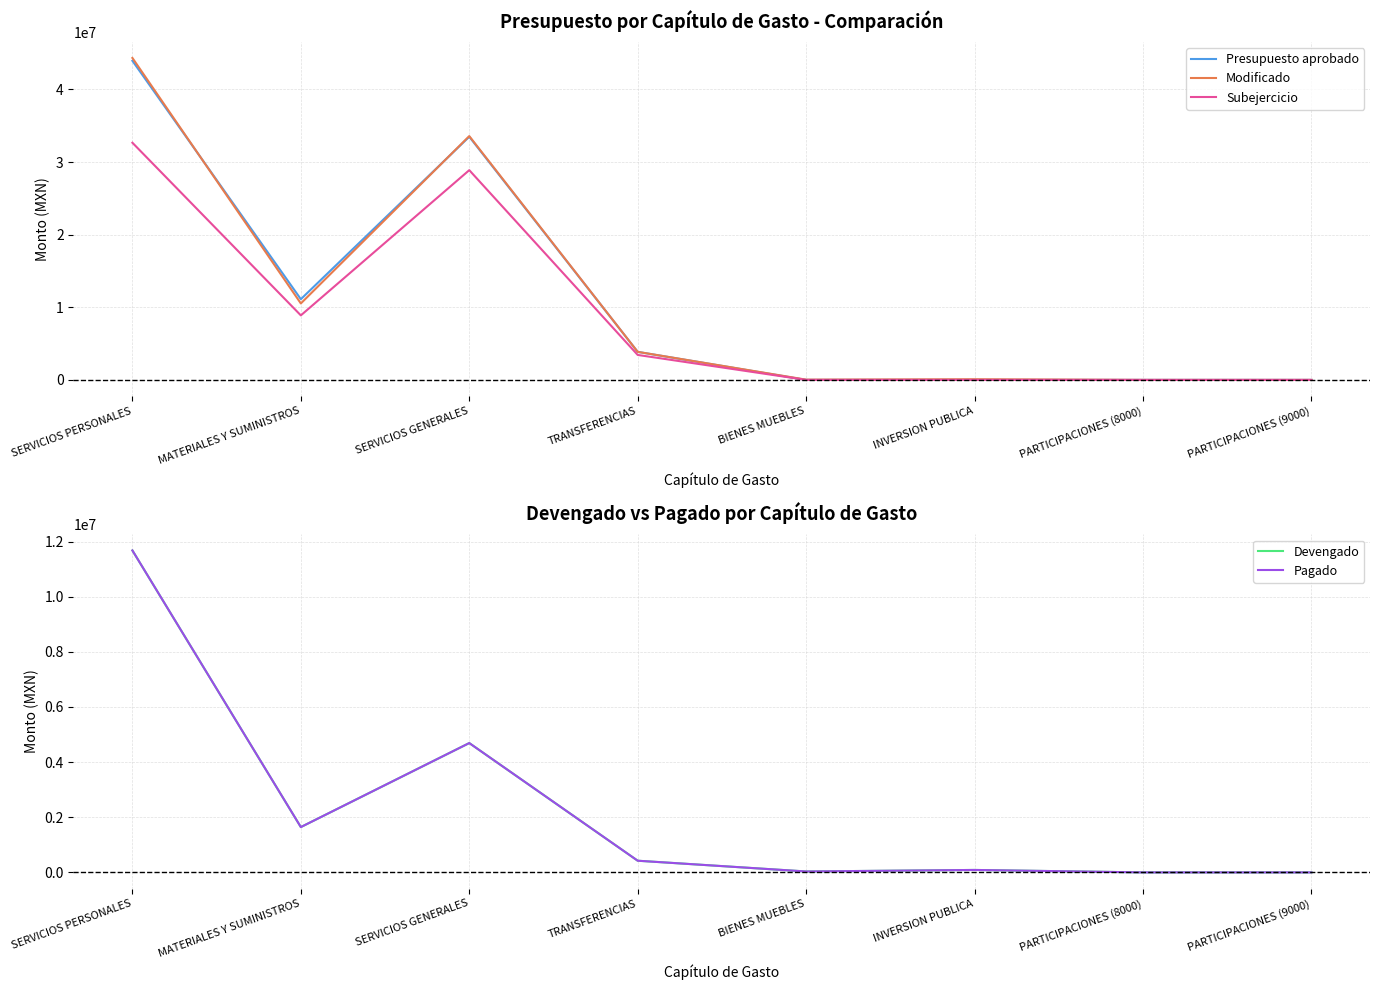

Is this an area chart (filled region under the line)?

No